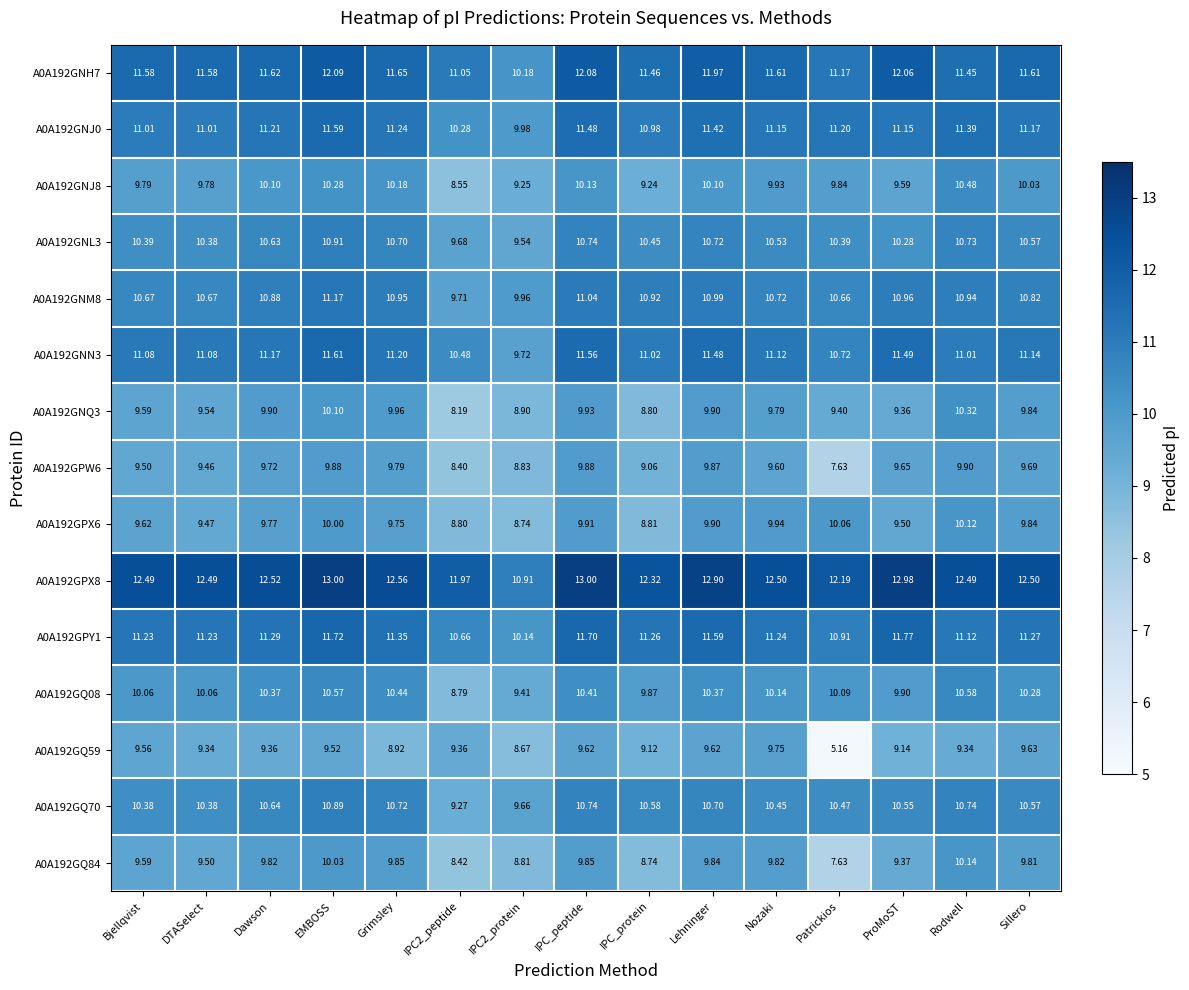

At which label does A0A192GNJ8 first exceed 9?

Bjellqvist